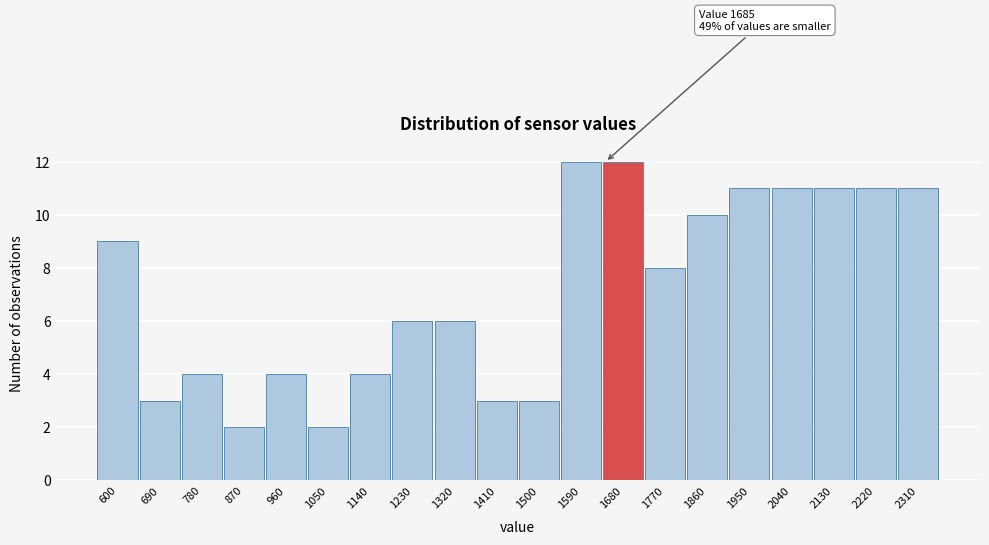

Reading left to right, list all the values displayed in this chart.

9	3	4	2	4	2	4	6	6	3	3	12	12	8	10	11	11	11	11	11